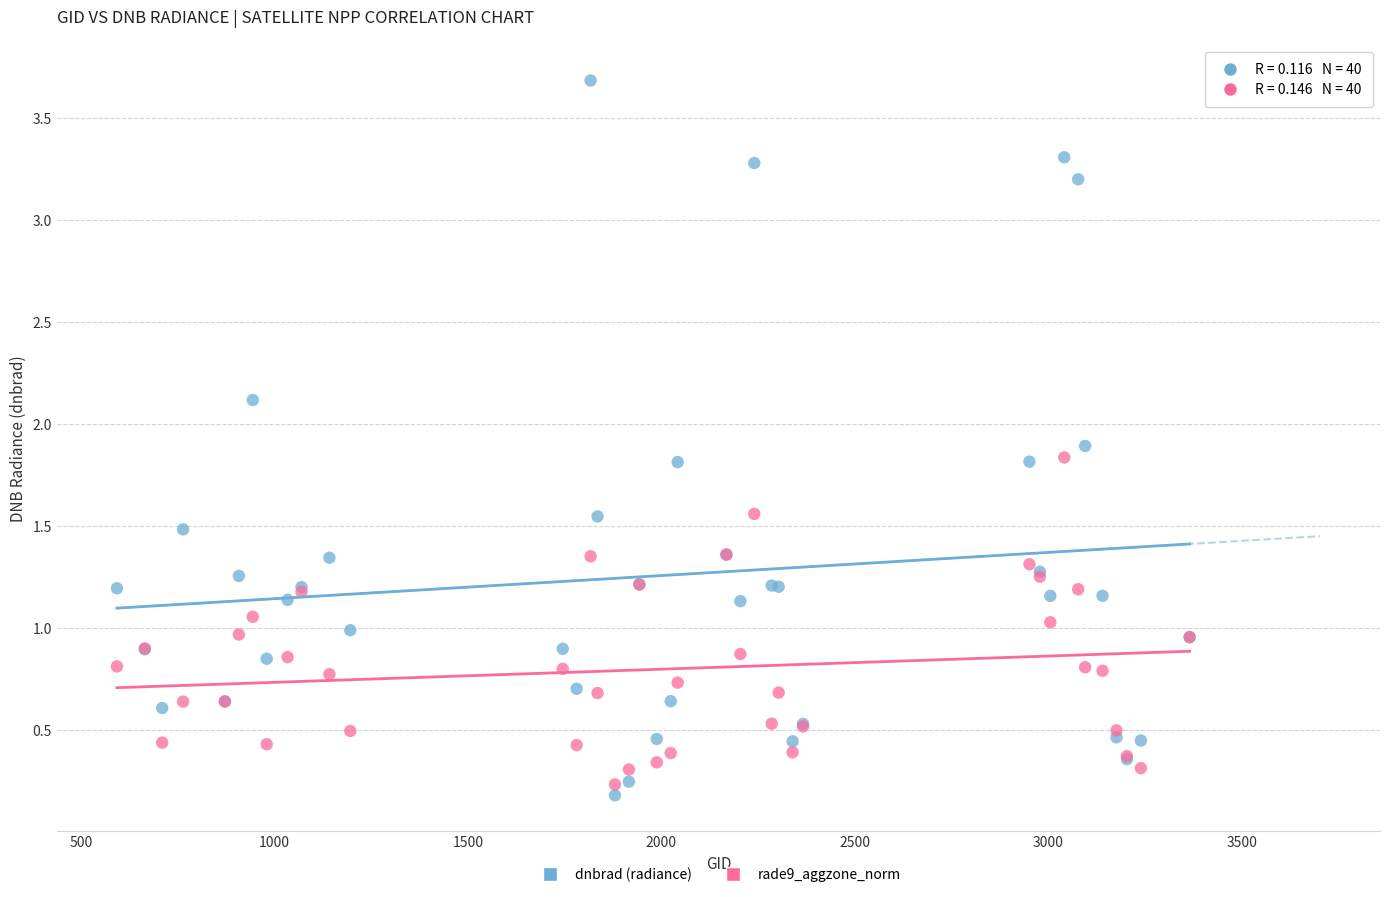

Which series has the widest spread of Y values?

dnbrad (radiance)